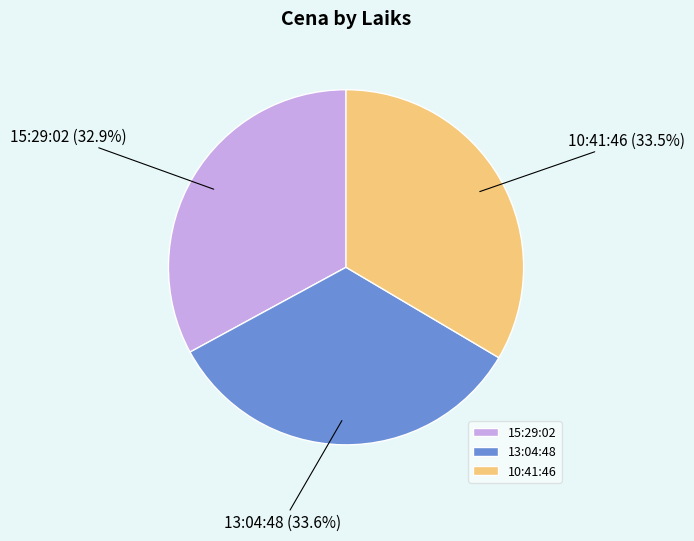

To the nearest percent, what is the combined percentage of 10:41:46 and 15:29:02?

66%